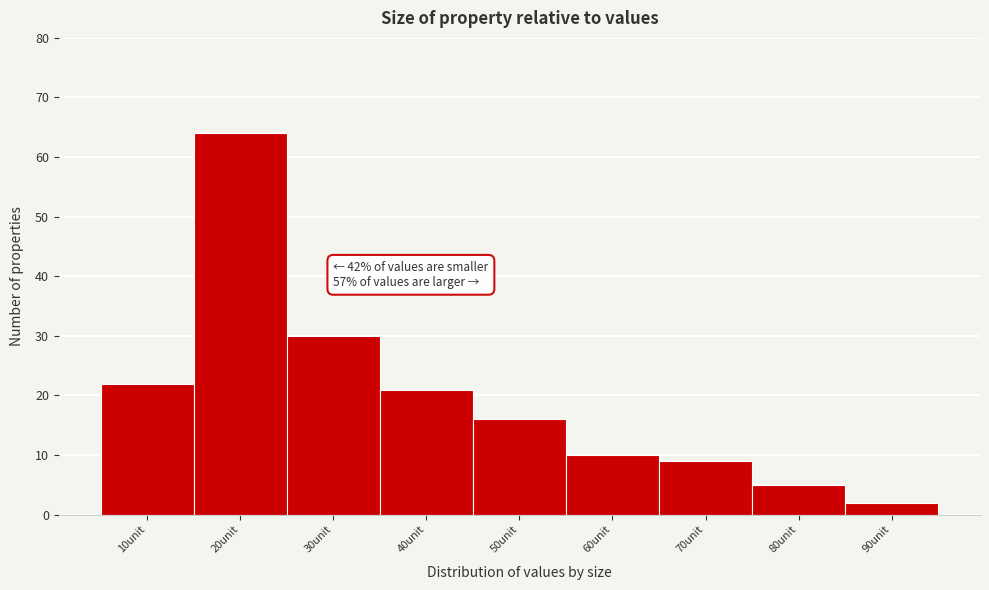

Reading left to right, extract all data points from this chart.

10unit=22	20unit=64	30unit=30	40unit=21	50unit=16	60unit=10	70unit=9	80unit=5	90unit=2